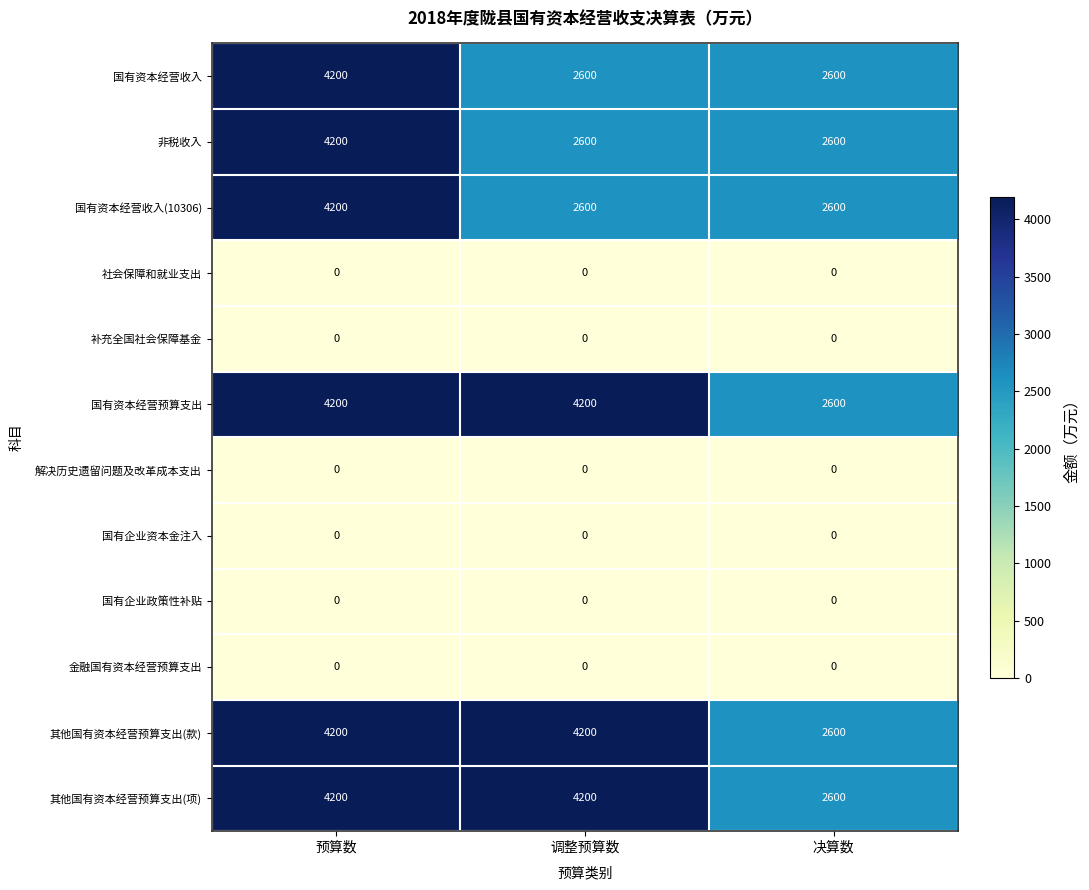

What is the difference between the highest and lowest values at 调整预算数?

4200